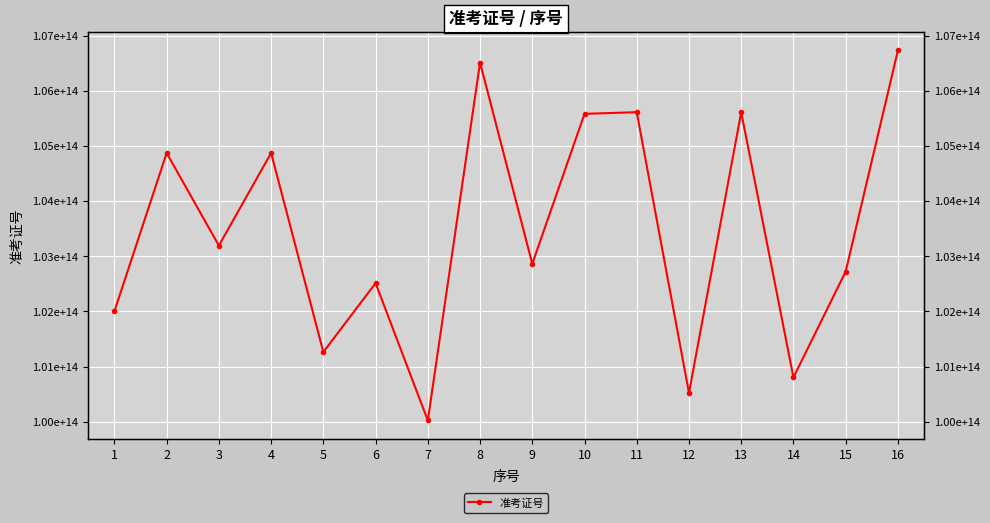

Reading left to right, what are all the values shown in this chart?

1=102002210612138	2=104872000101014	3=103192342518542	4=104872000101012	5=101262005200577	6=102512000011244	7=100022113209000	8=106512055101082	9=102862150107163	10=105582210118336	11=105612200009663	12=100522011111514	13=105612200009691	14=100802022010217	15=102722202209628	16=106732000010532